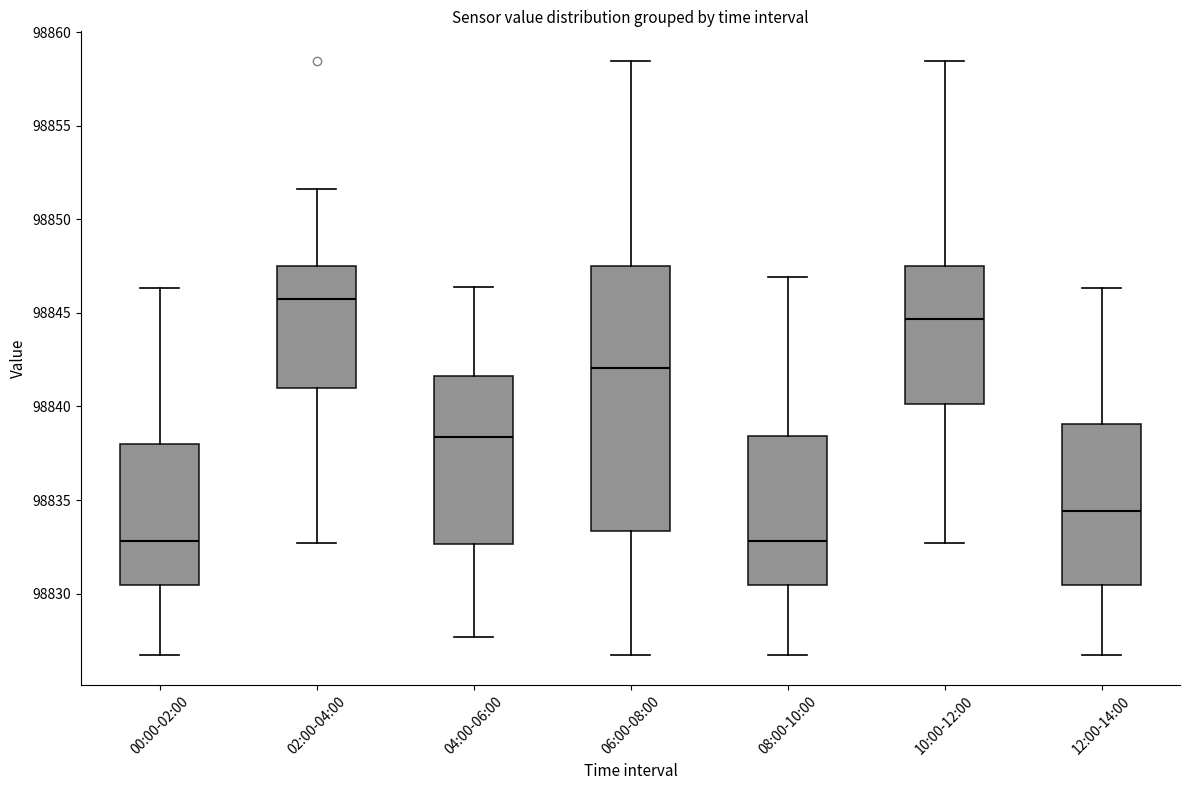

Reading left to right, transcribe this box plot: for each box, give where its median line is, the range the box spans, and where its two whiskers end, as read against the y-axis. The values are not printed on the chart, so give them approximately, as read against the axis.

00:00-02:00: median 98833.0, box 98830.5 to 98838.0, whiskers 98826.5 to 98846.5
02:00-04:00: median 98845.5, box 98841.0 to 98847.5, whiskers 98832.5 to 98851.5
04:00-06:00: median 98838.5, box 98832.5 to 98841.5, whiskers 98827.5 to 98846.5
06:00-08:00: median 98842.0, box 98833.5 to 98847.5, whiskers 98826.5 to 98858.5
08:00-10:00: median 98833.0, box 98830.5 to 98838.5, whiskers 98826.5 to 98847.0
10:00-12:00: median 98844.5, box 98840.0 to 98847.5, whiskers 98832.5 to 98858.5
12:00-14:00: median 98834.5, box 98830.5 to 98839.0, whiskers 98826.5 to 98846.5